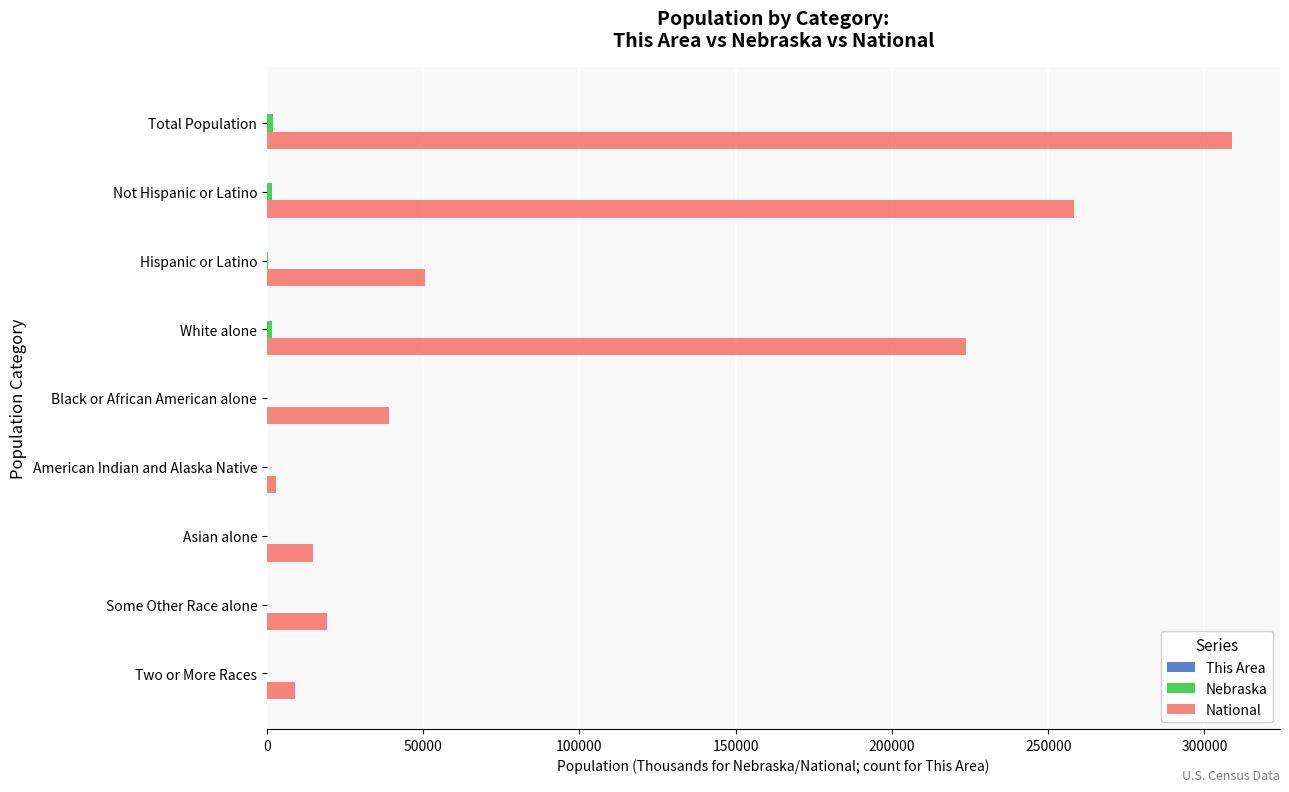

Which category has the highest value across all series?

Total Population